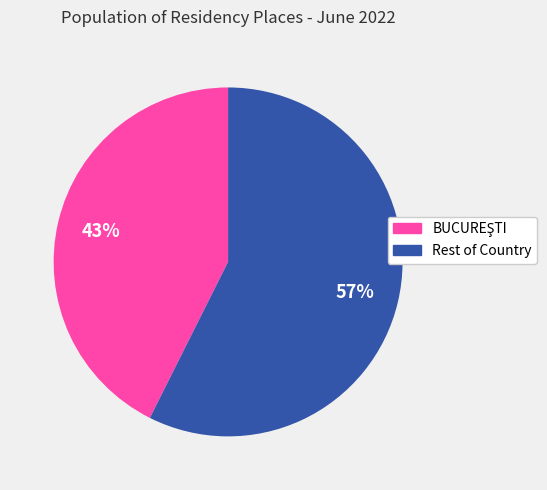

Which category accounts for the majority?

Rest of Country